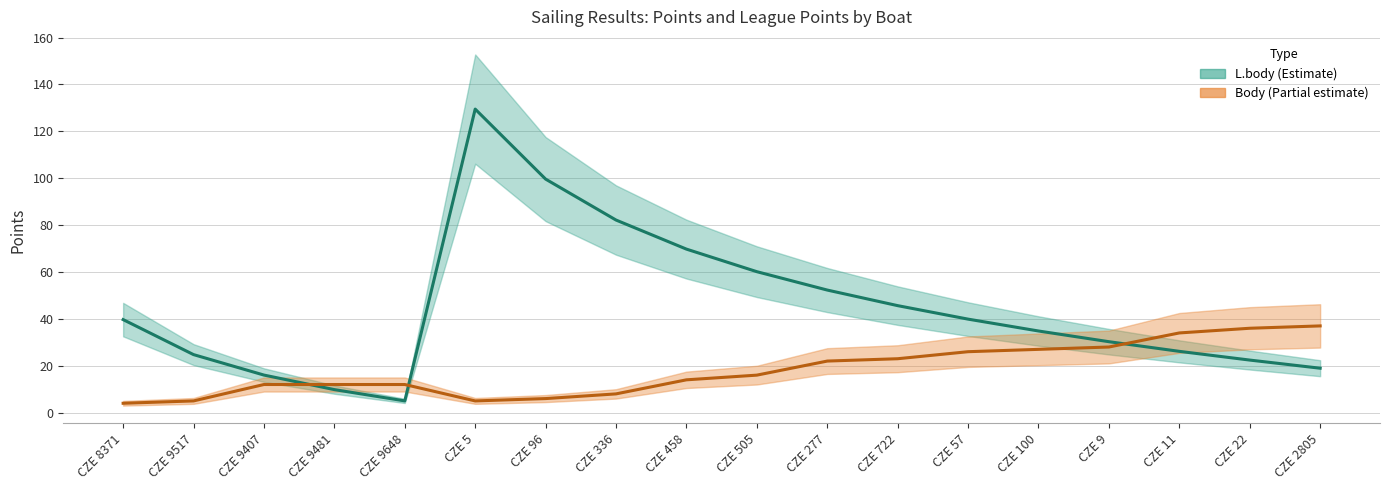

What is the difference between the second highest and second lowest values in the Body (points) series?

31.0